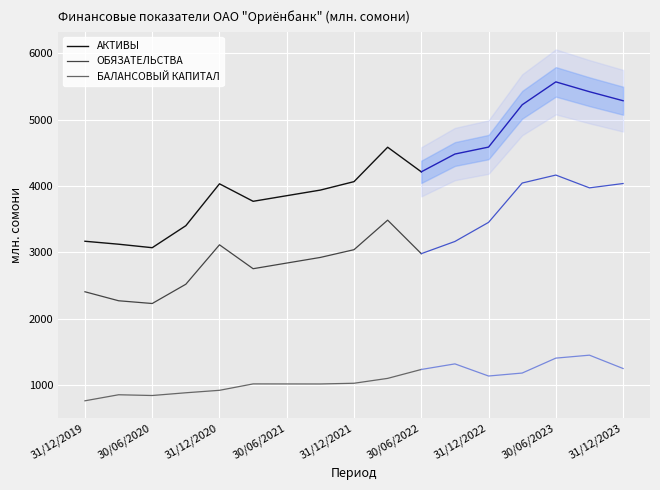

True or false: АКТИВЫ has a value of 5740.0 at 30/06/2021.

False